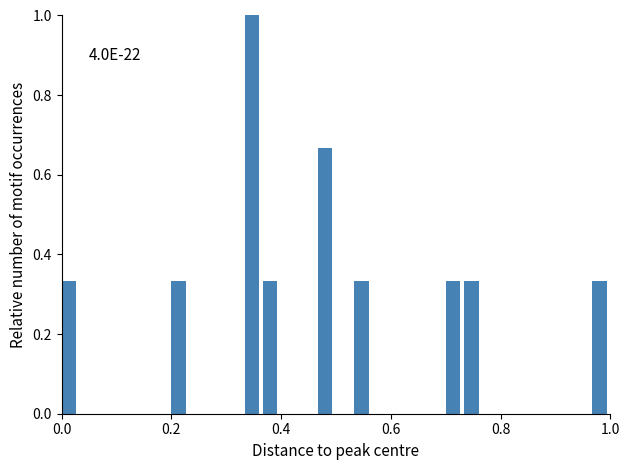

Around what value on the x-axis is the tallest bar? Give the approximate position of its centre, as read against the axis.

0.34